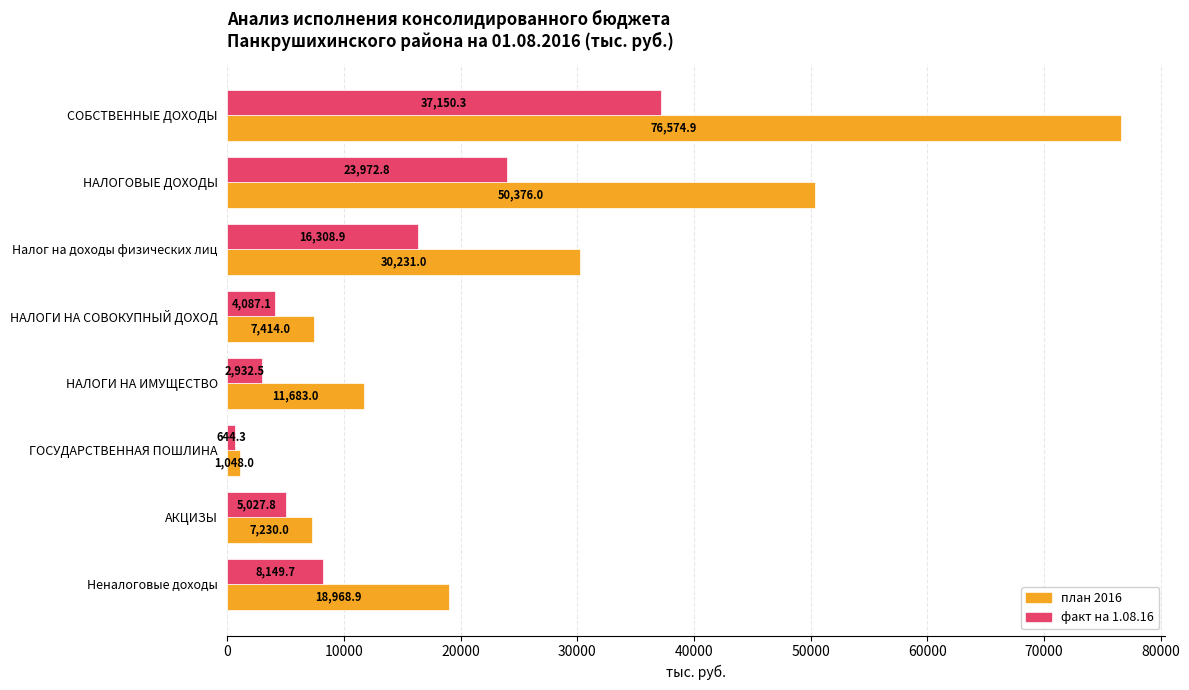

List the series in order of their peak value, lowest first.

факт на 1.08.16, план 2016